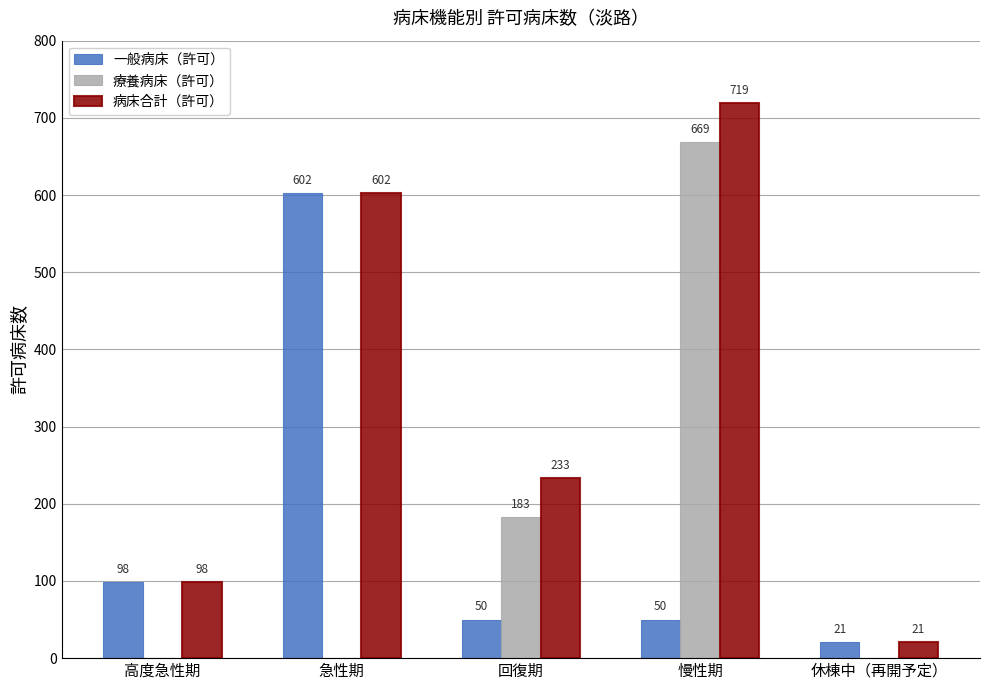

Which series has the largest total across all categories?

病床合計（許可）